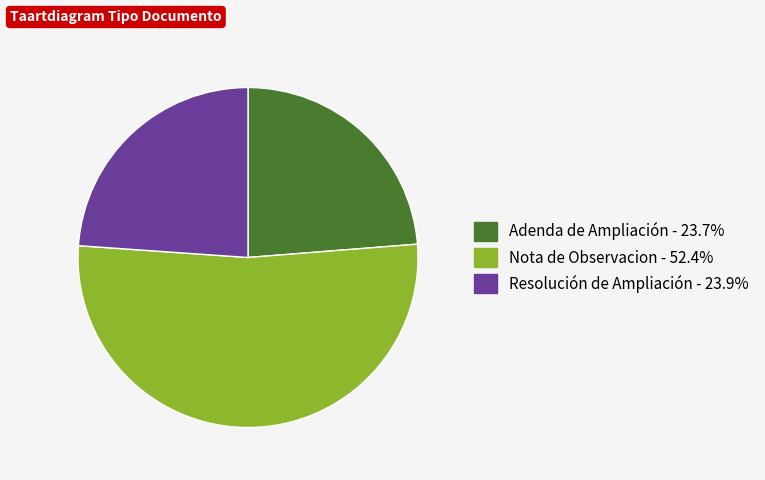

Which category has the biggest portion of the pie?

Nota de Observacion